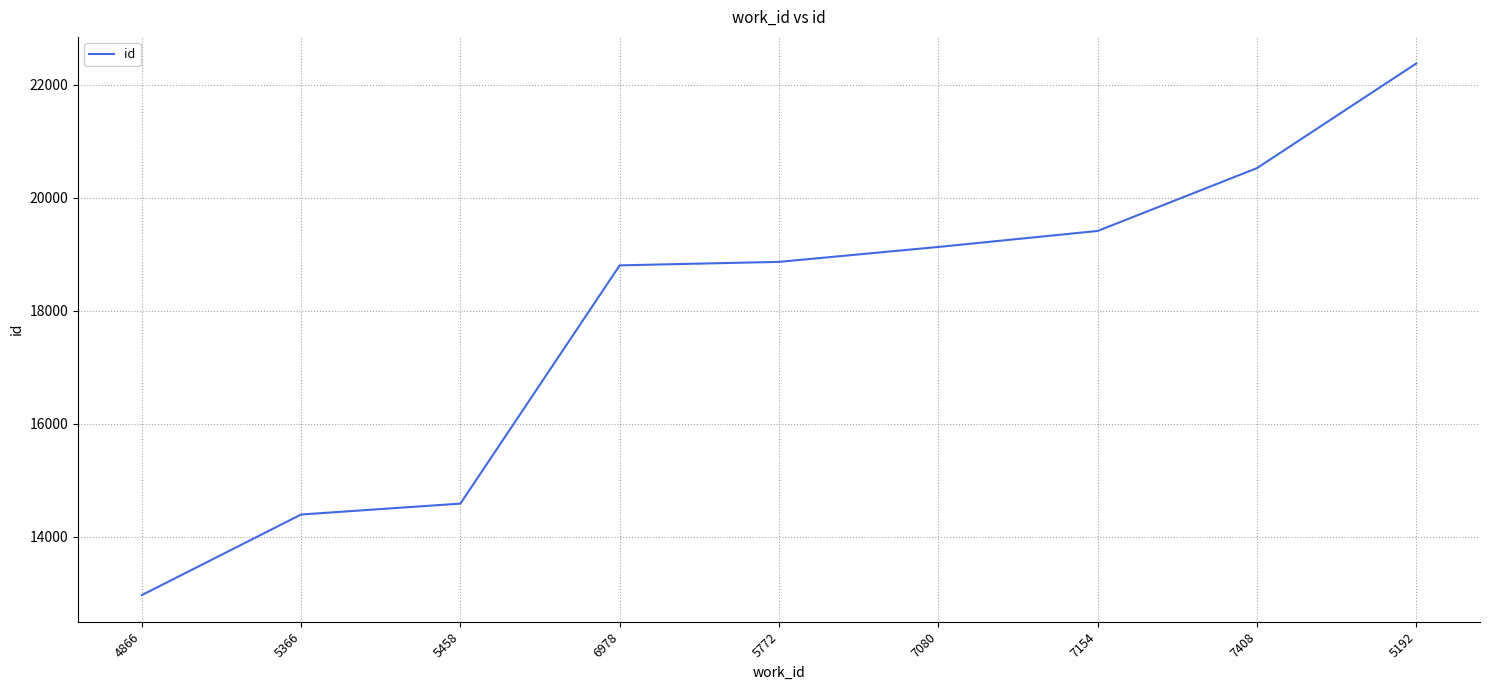

Reading left to right, transcribe all the data shown in this chart.

12969	14396	14589	18805	18867	19131	19414	20526	22378